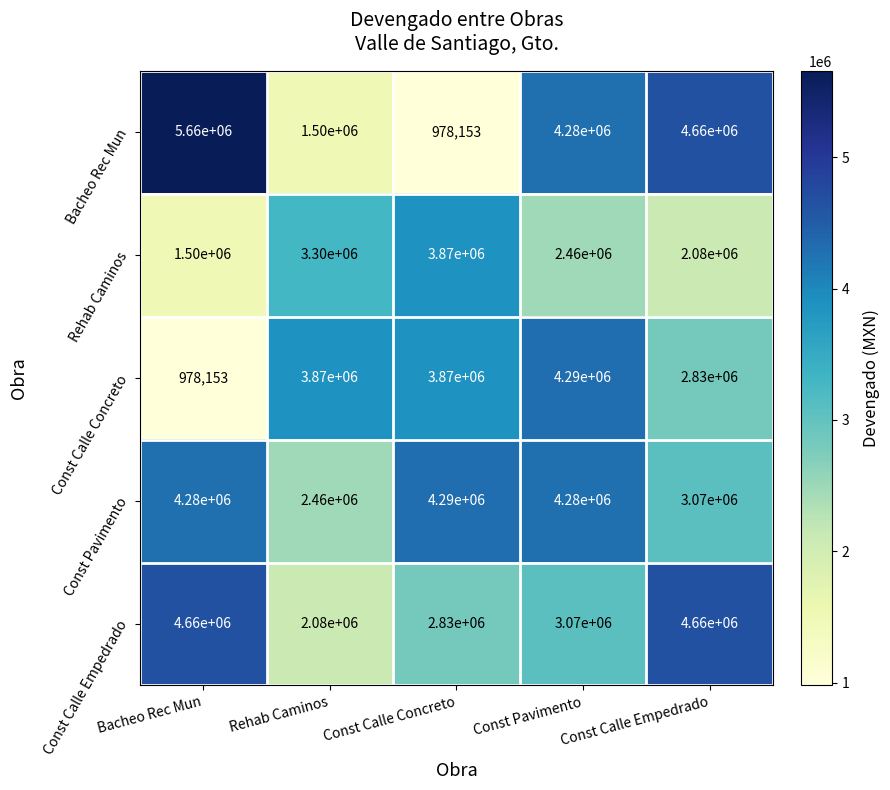

Rank the categories by Rehab Caminos value from lowest to highest.

Bacheo Rec Mun, Const Calle Empedrado, Const Pavimento, Rehab Caminos, Const Calle Concreto